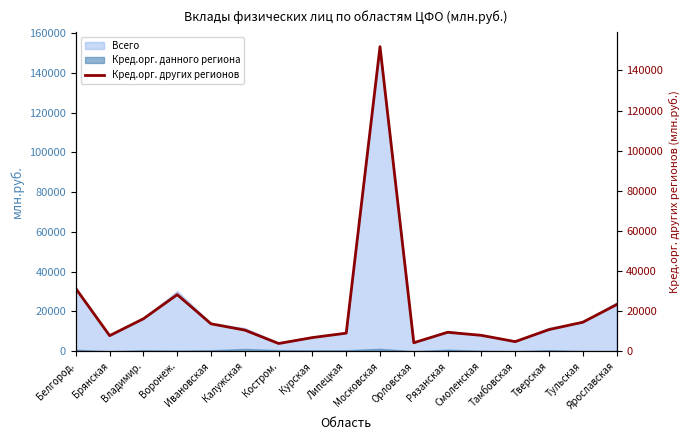

What is the label of the 15th point from the right?

Владимир.